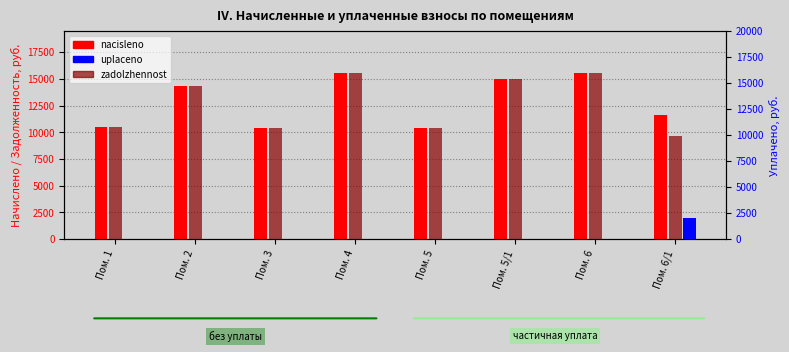

What is the difference between the second highest and minimum values in the zadolzhennost series?

5922.0